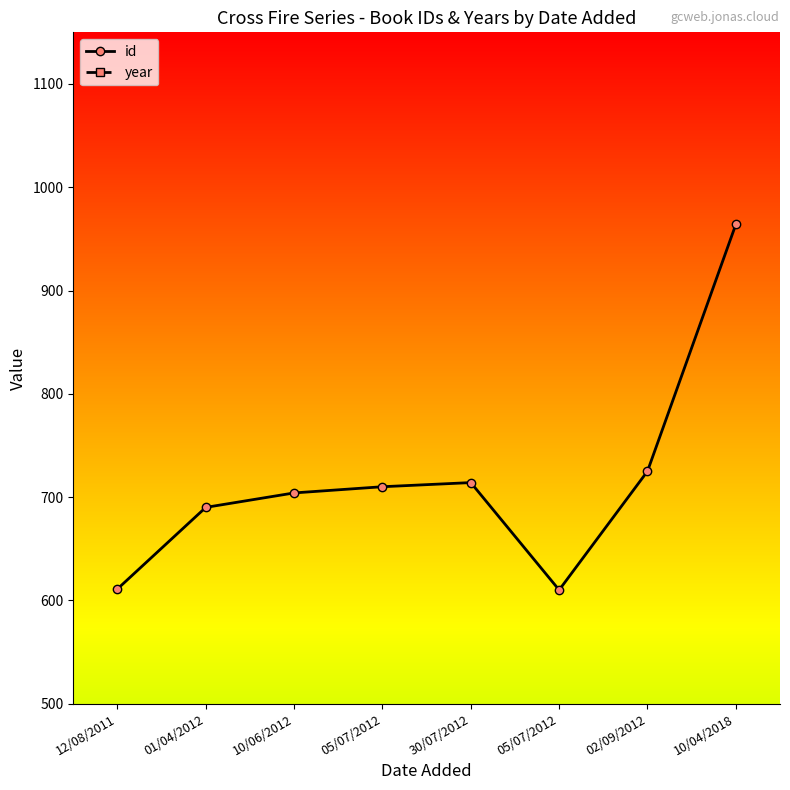

What is the difference between the id values at 01/04/2012 and 30/07/2012?

24